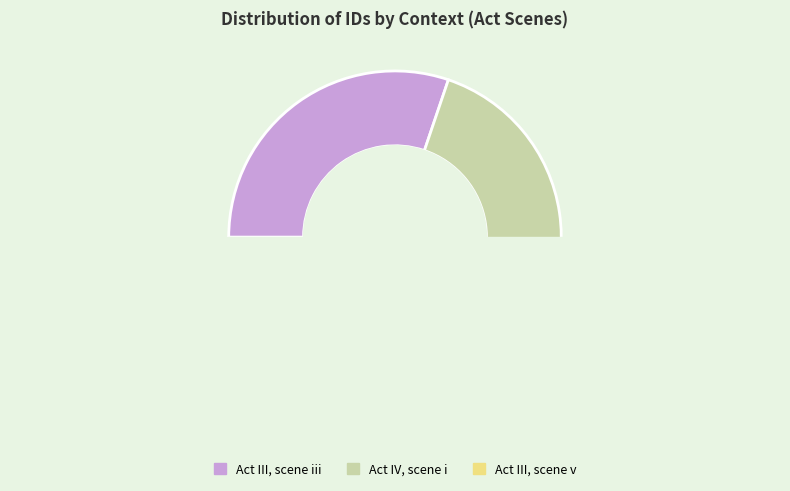

To the nearest percent, what is the average slice percentage?

33%